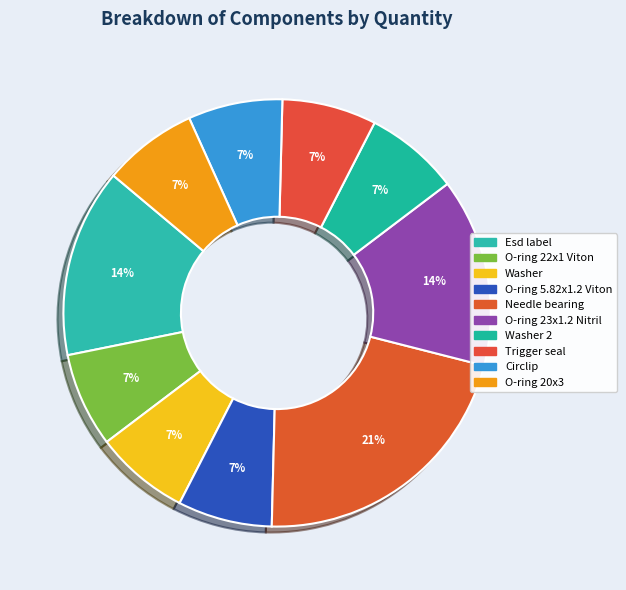

Count the number of slices in the pie.

10